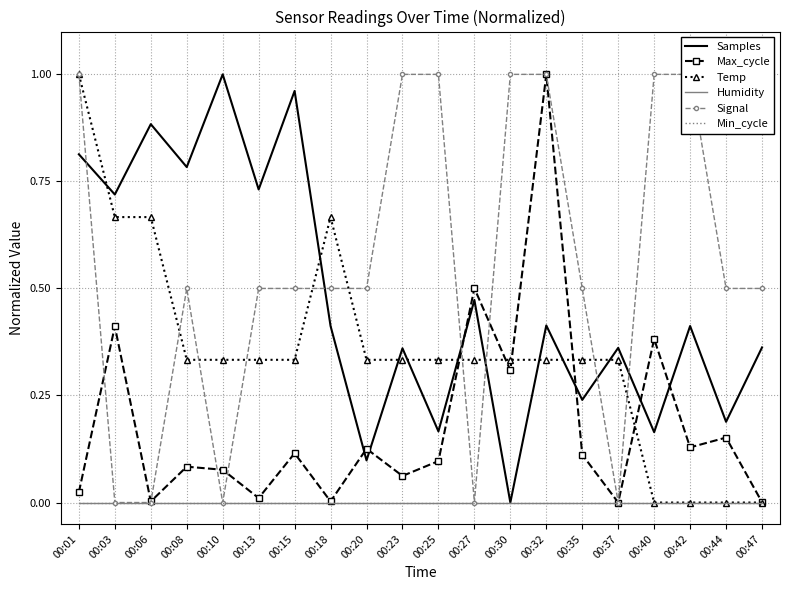

True or false: Temp and Humidity cross at least once.

False